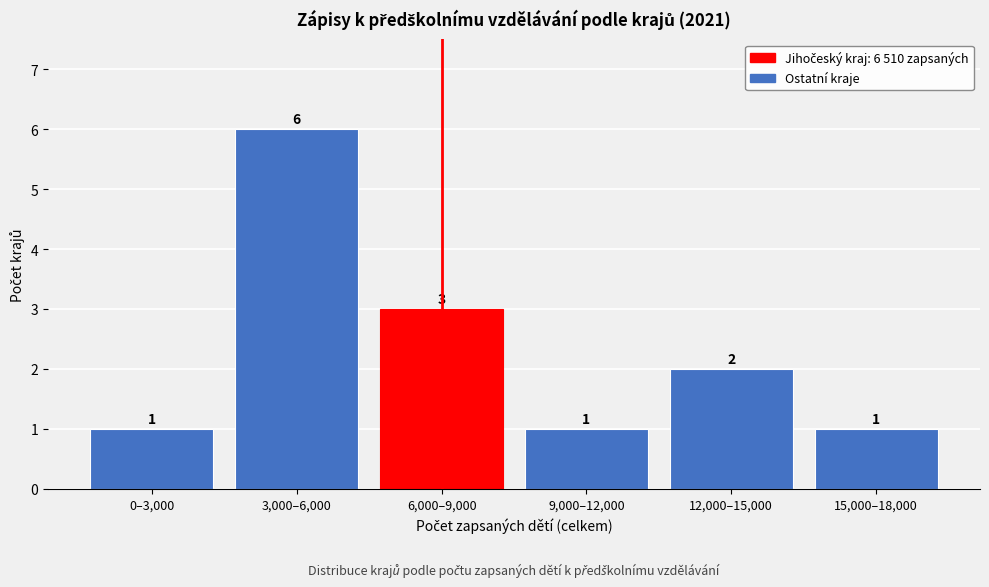

Reading left to right, transcribe all the data shown in this chart.

1	6	3	1	2	1